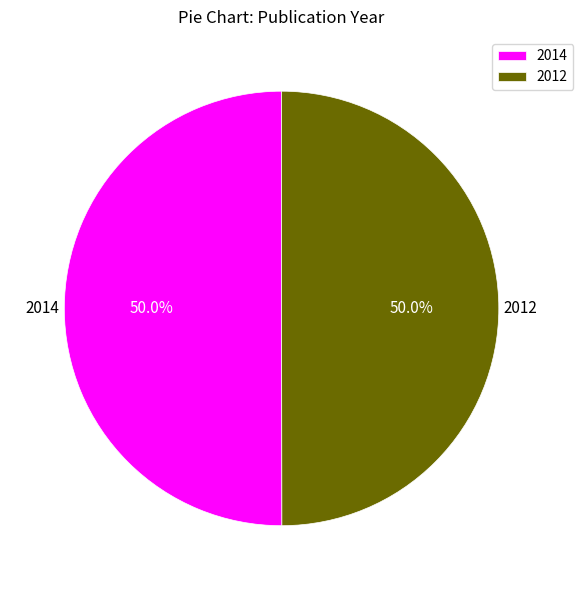

How many slices are in this pie chart?

2